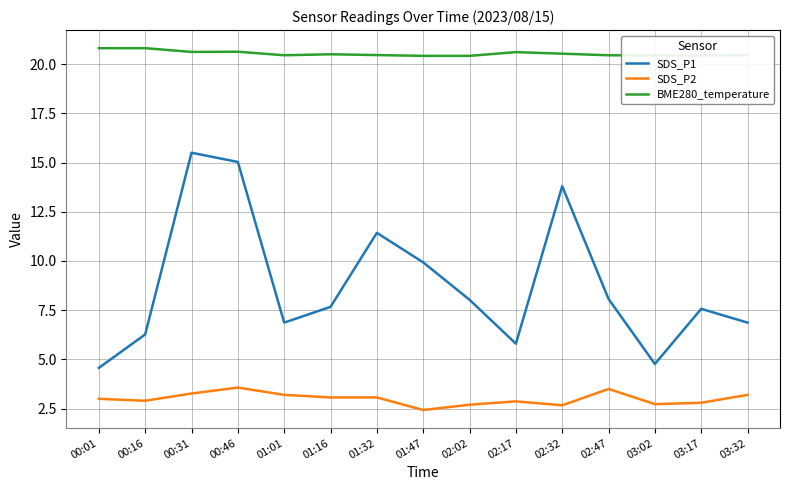

Is it true that SDS_P2 equals 2.7 at 02:32?

True